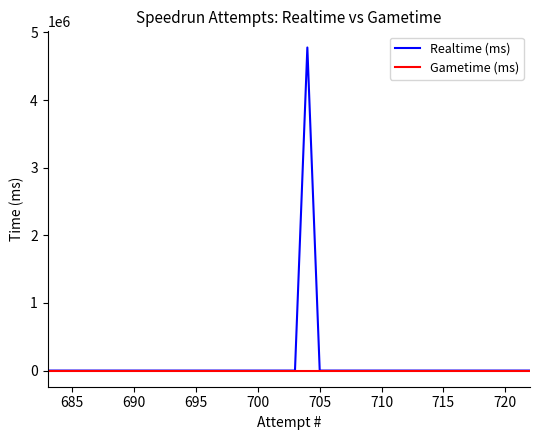

What are all the series names shown in the legend?

Realtime (ms), Gametime (ms)